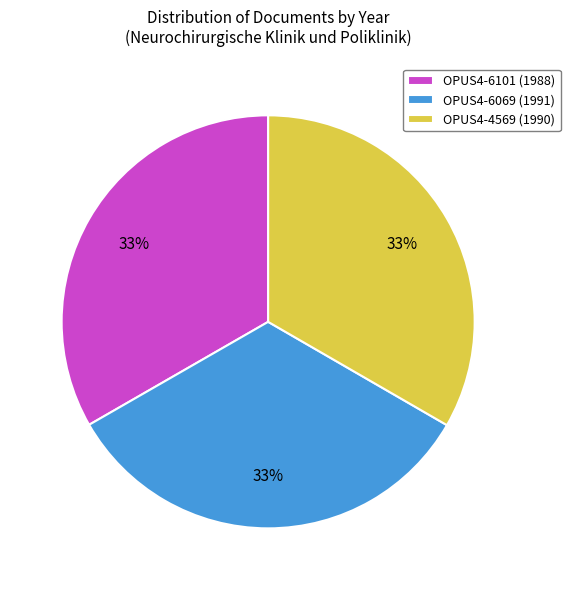

To the nearest percent, what is the average slice percentage?

33%